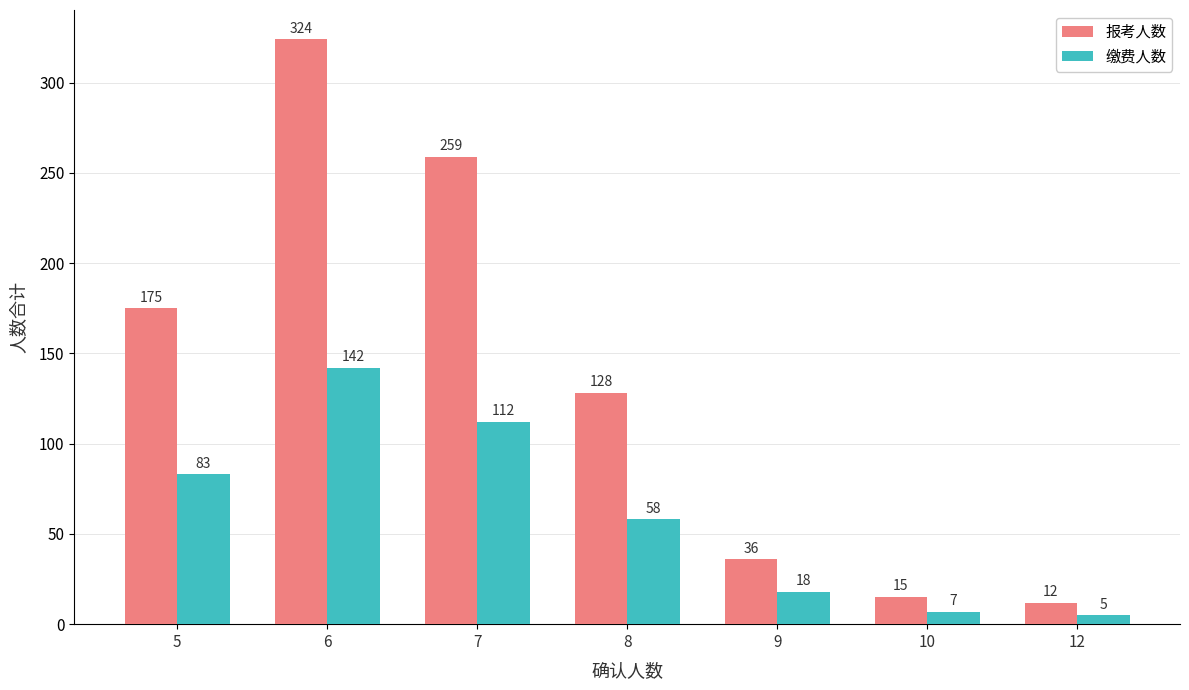

Reading left to right, transcribe all the data shown in this chart.

报考人数: 175	324	259	128	36	15	12
缴费人数: 83	142	112	58	18	7	5